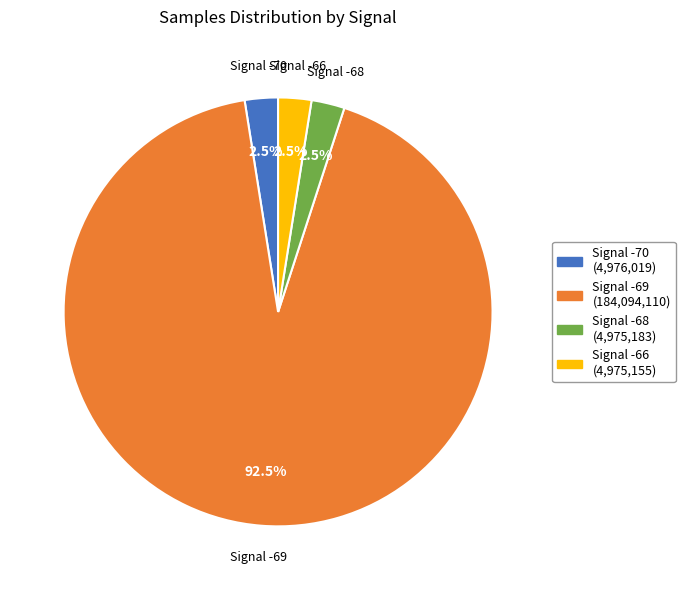

Is there any slice that represents more than half of the pie?

Yes